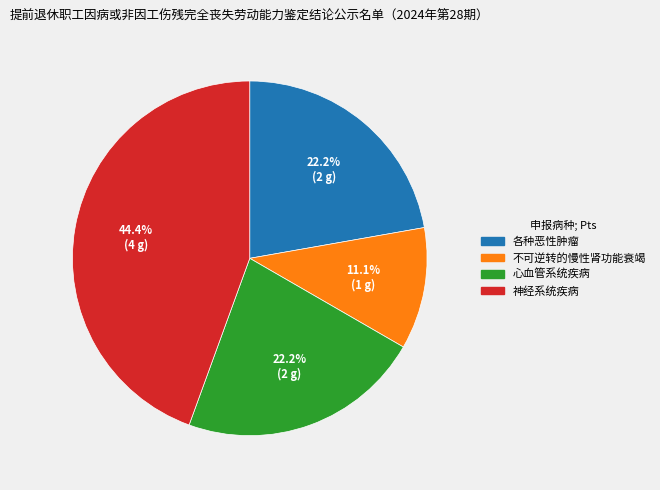

What is the largest slice in the pie chart?

神经系统疾病